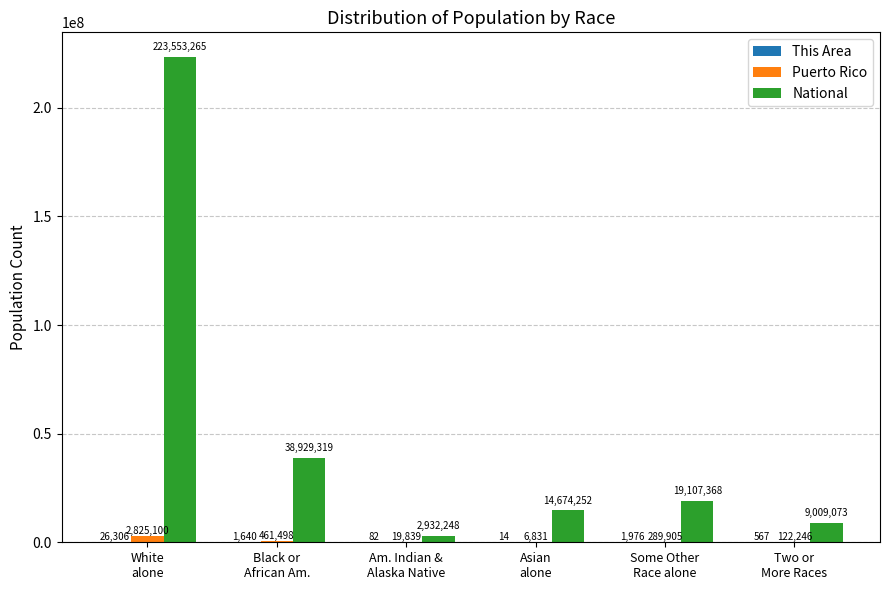

What is the sum of all National values?

308205525